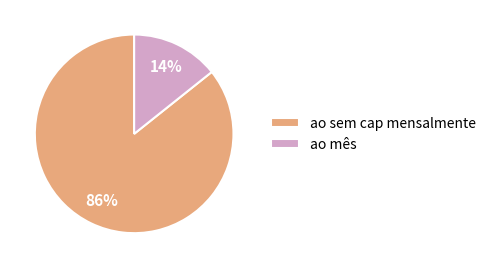

Which category has the smallest portion of the pie?

ao mês